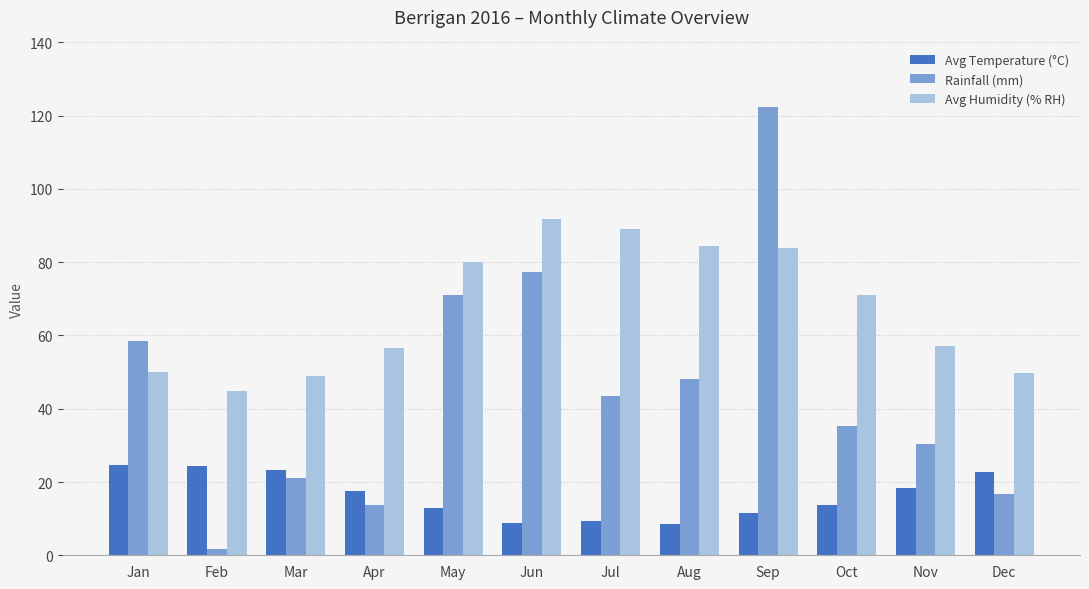

At which category does the chart reach its peak across all series?

Sep